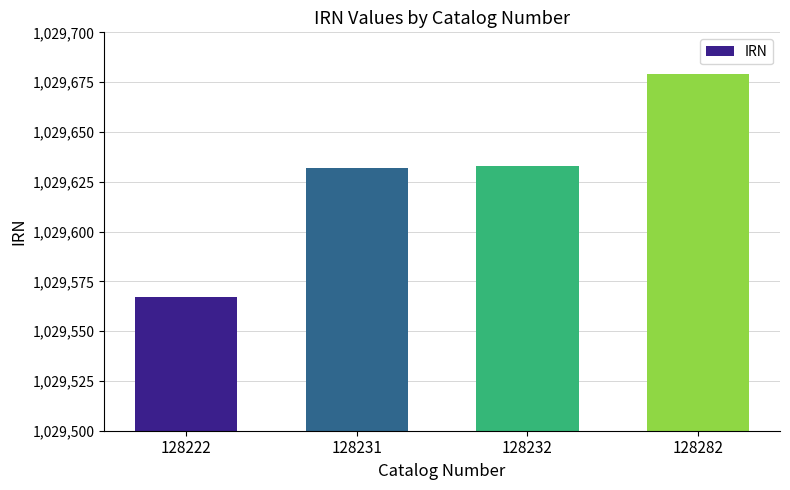

Is it true that the value at 128282 is 1029679?

True